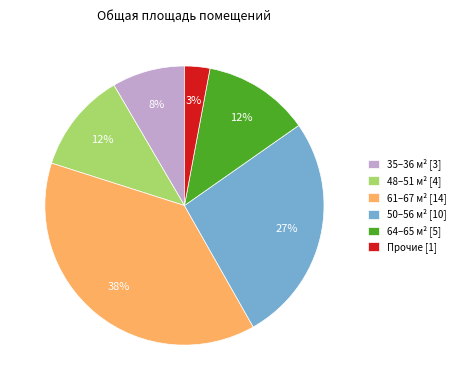

How many slices are in this pie chart?

6